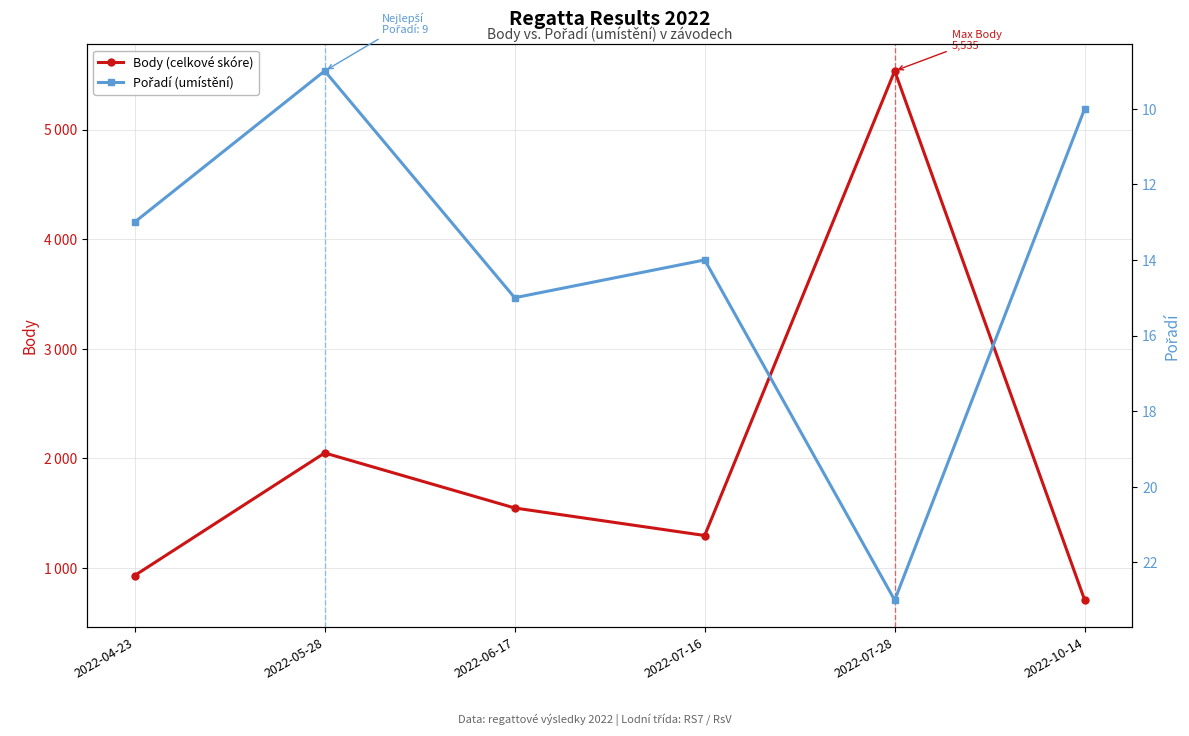

At how many categories does at least one series exceed 3055?

1